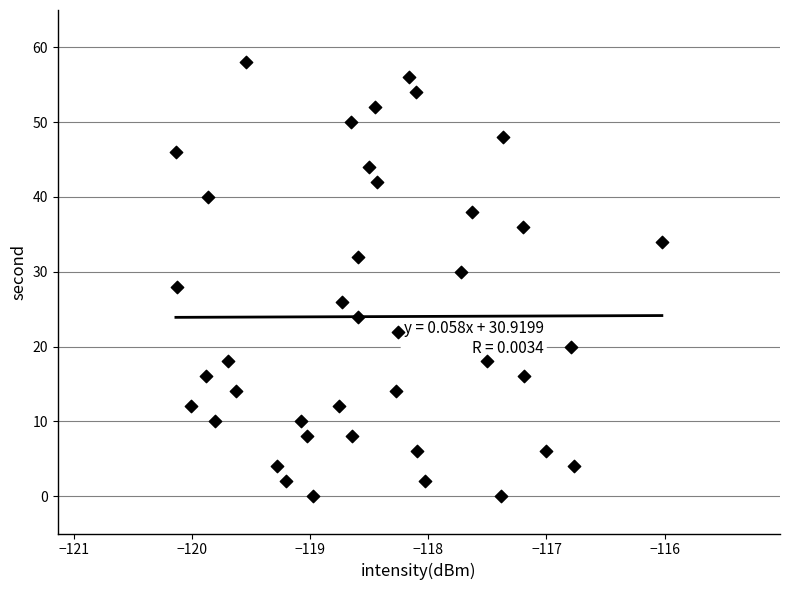

What is the range of Y values (max minus min)?

58